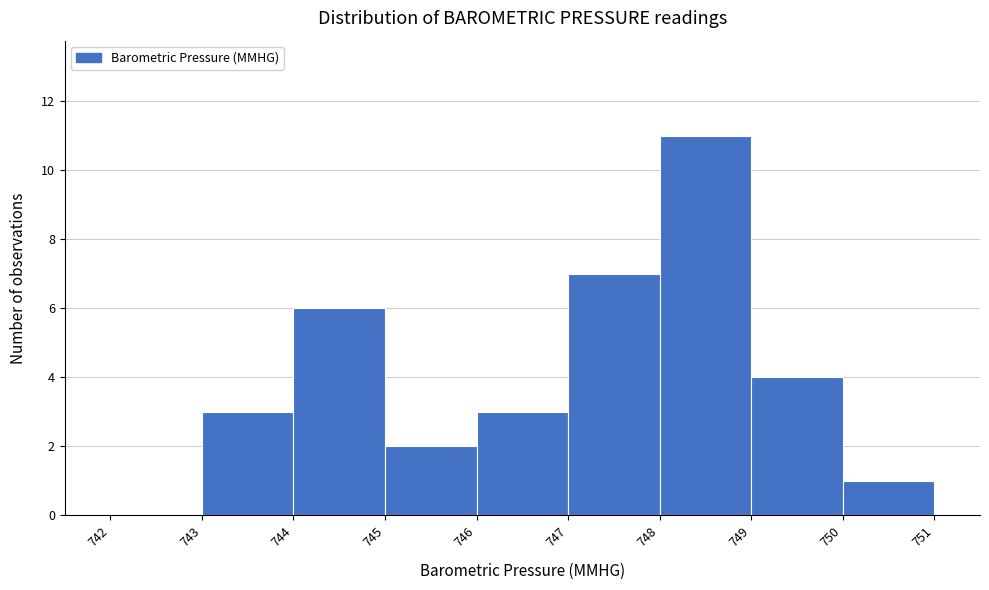

Reading left to right, list all the values displayed in this chart.

742=0	743=3	744=6	745=2	746=3	747=7	748=11	749=4	750=1